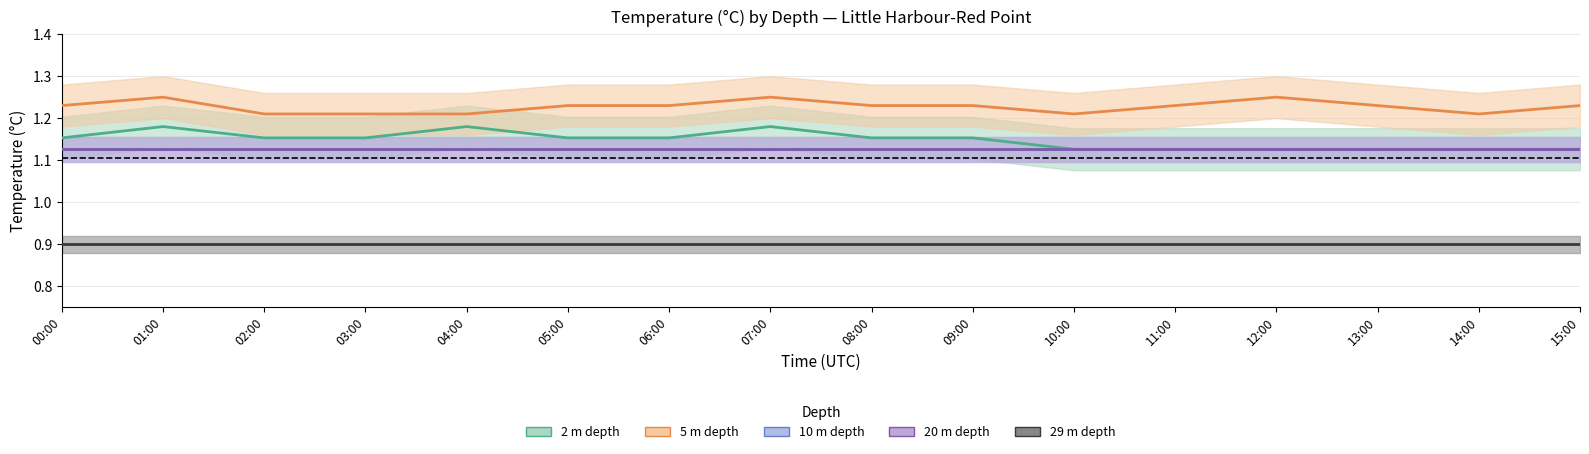

At which category is the sum across all series the highest?

01:00